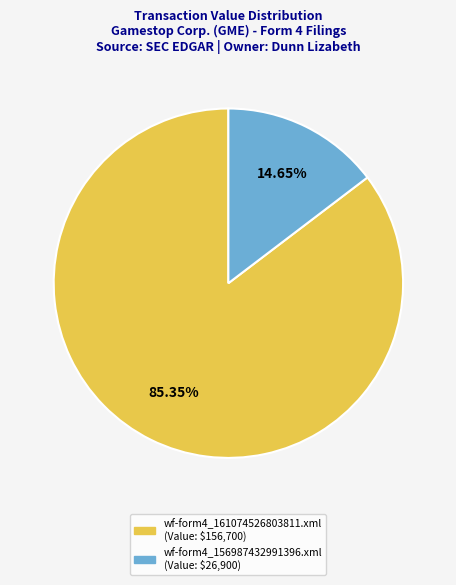

How many segments does this pie chart have?

2